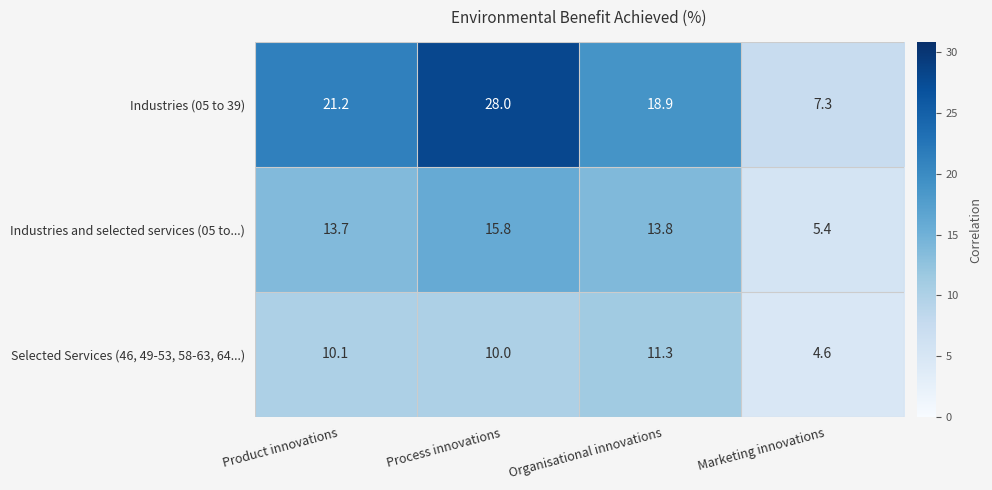

Which series has the widest spread of values?

Industries (05 to 39)